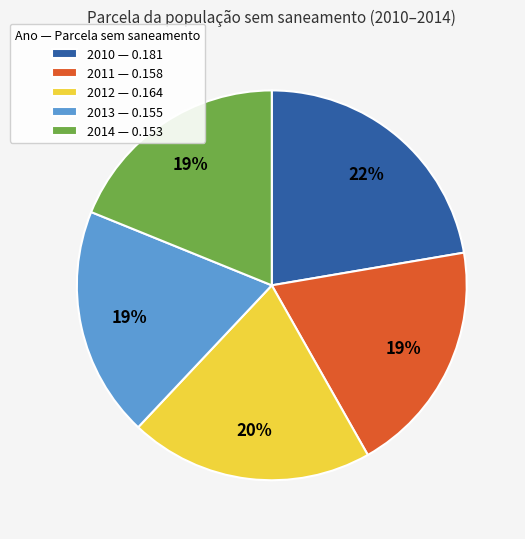

Combined, do 2010 — 0.181 and 2014 — 0.153 account for over 50%?

No